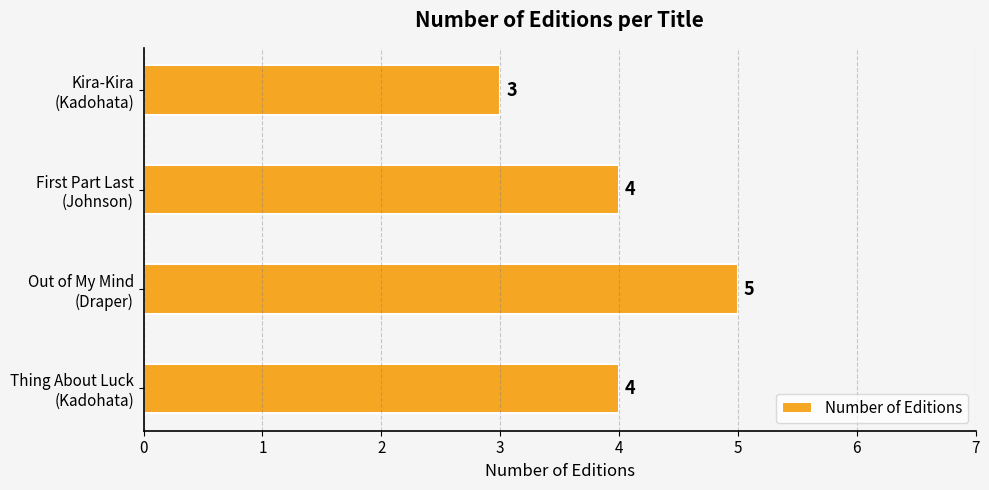

Count the values in the range 4 to 5.

3